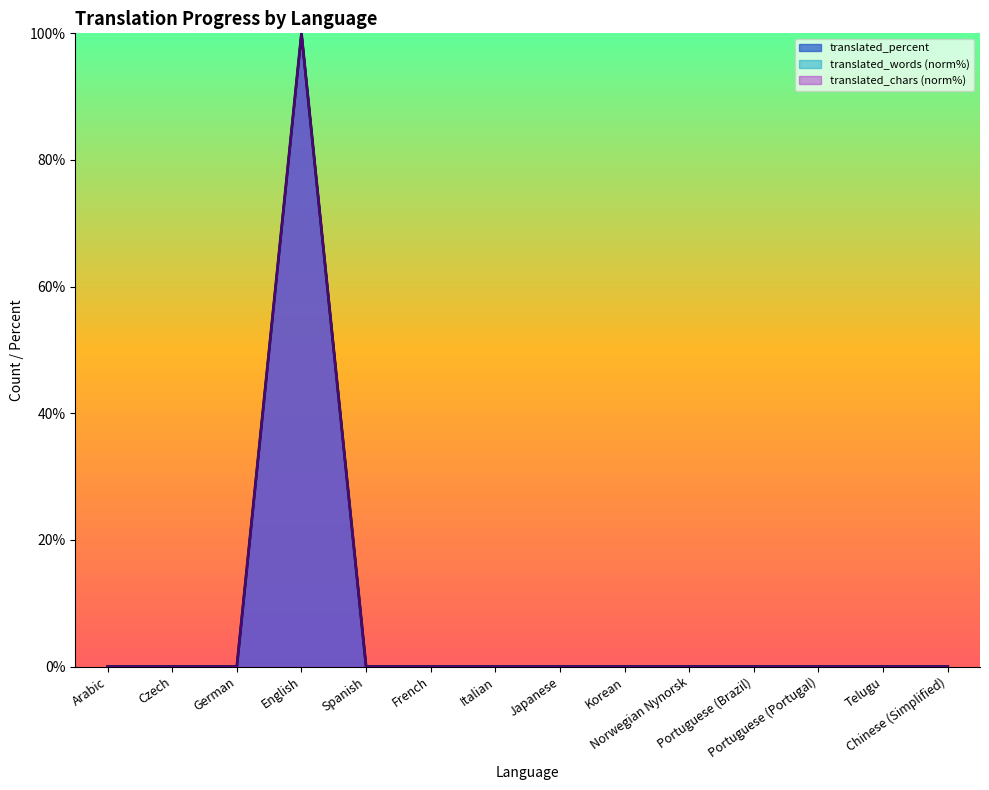

What is the label of the 14th point from the left?

Chinese (Simplified)